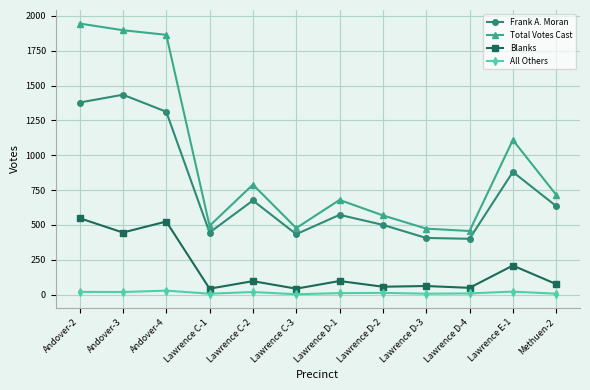

Which series has the widest spread of values?

Total Votes Cast